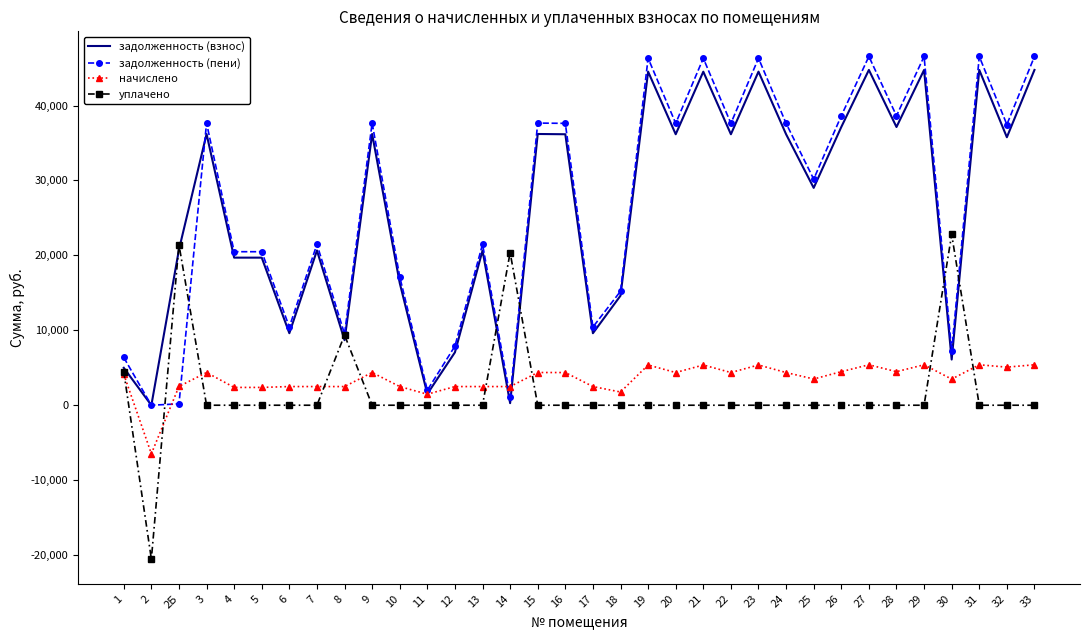

What is the minimum value shown in the chart?

-20532.3